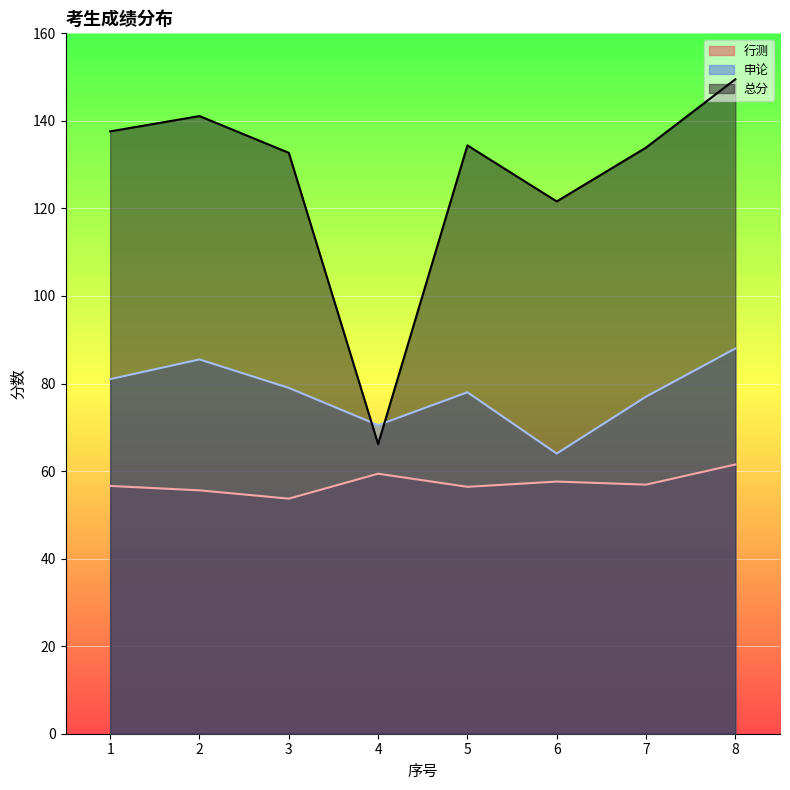

The 申论 series shows 79.0 at 3. True or false?

True